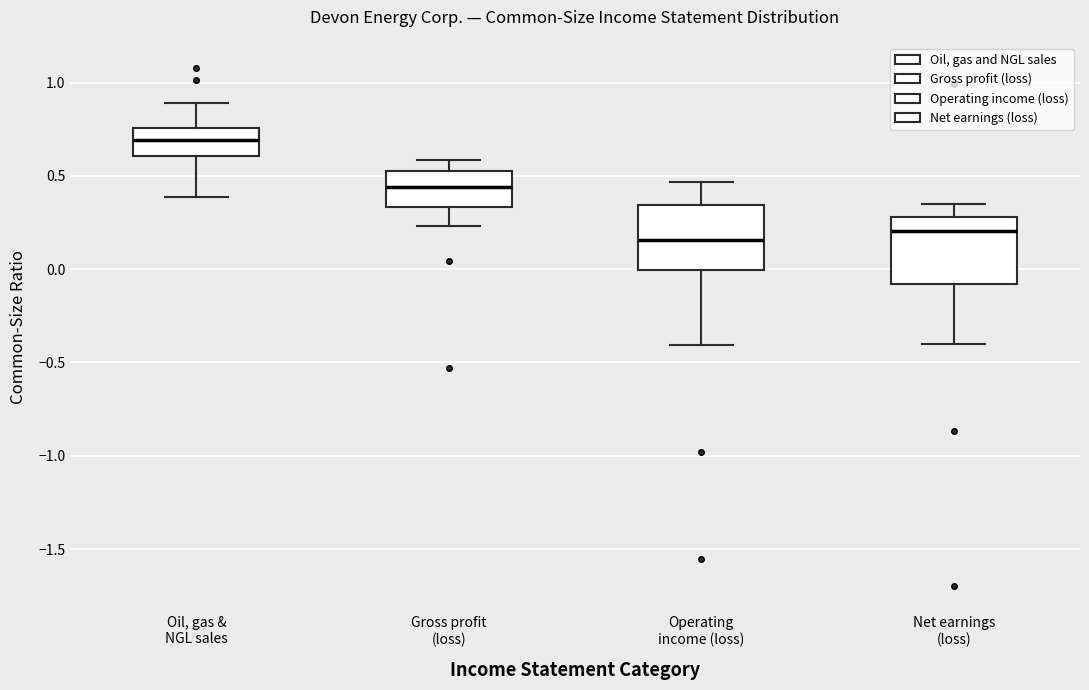

Where is the upper edge of the box for Operating income (loss) on the y-axis? The values are not printed on the chart, so give them approximately, as read against the axis.

0.35